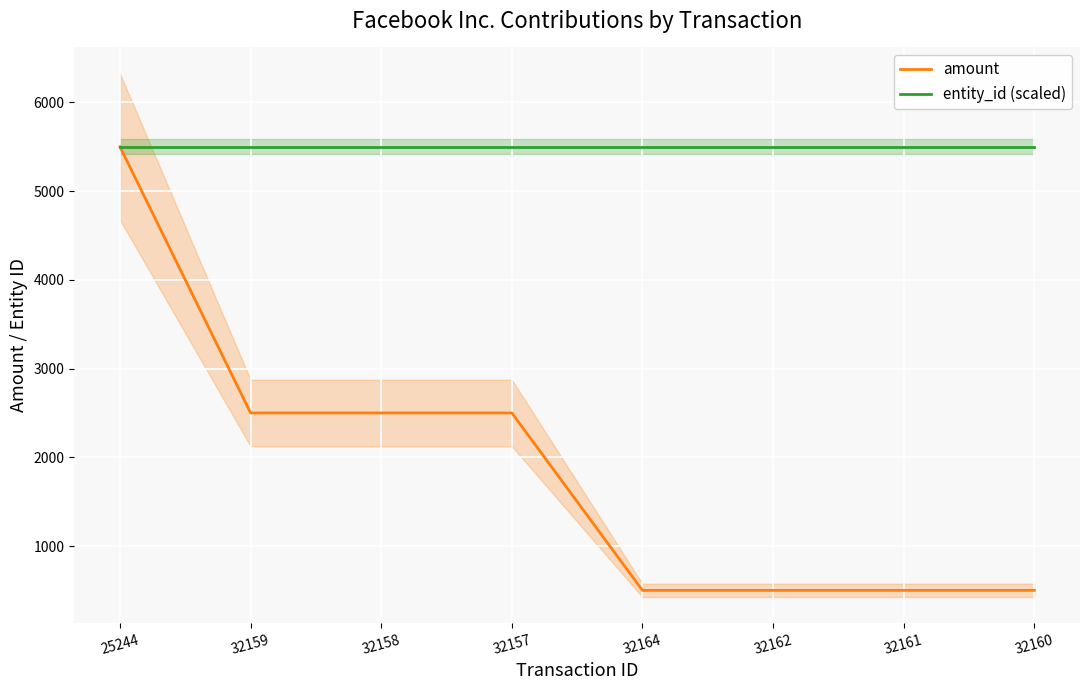

Reading left to right, transcribe all the data shown in this chart.

amount: 5500	2500	2500	2500	500	500	500	500
entity_id (scaled): 5500	5500	5500	5500	5500	5500	5500	5500